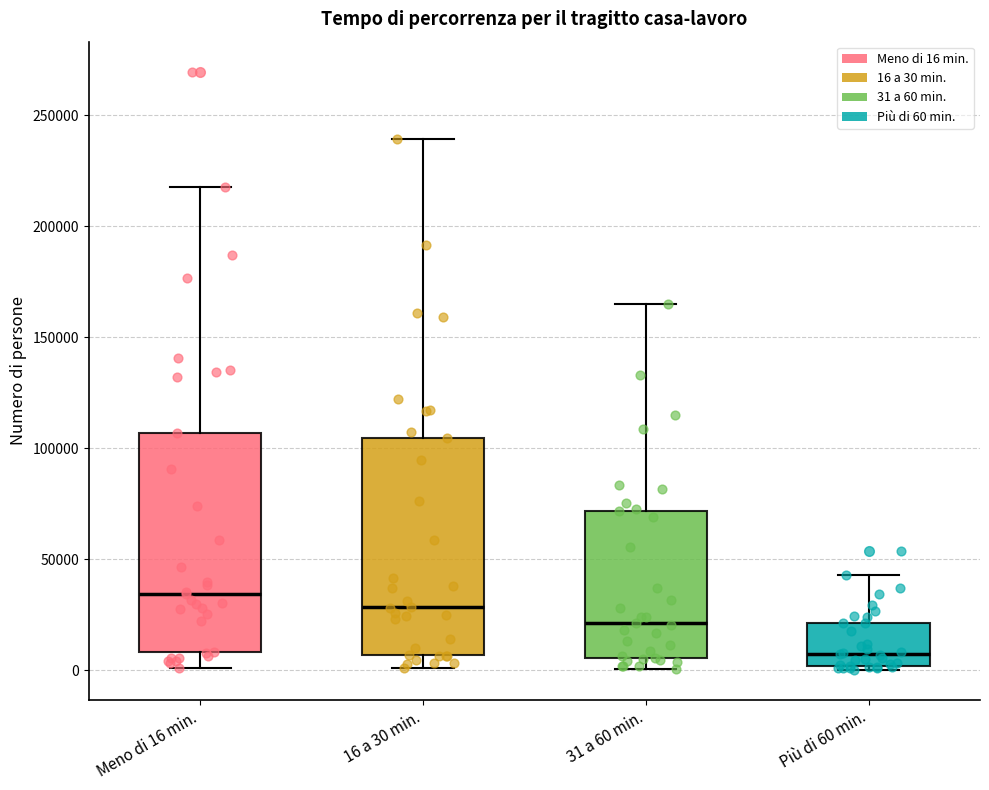

Reading left to right, transcribe this box plot: for each box, give where its median line is, the range the box spans, and where its two whiskers end, as read against the y-axis. The values are not printed on the chart, so give them approximately, as read against the axis.

Meno di 16 min.: median 35000, box 10000 to 105000, whiskers 0 to 220000
16 a 30 min.: median 30000, box 5000 to 105000, whiskers 0 to 240000
31 a 60 min.: median 20000, box 5000 to 70000, whiskers 0 to 165000
Più di 60 min.: median 5000, box 0 to 20000, whiskers 0 (just below the box's lower edge) to 45000